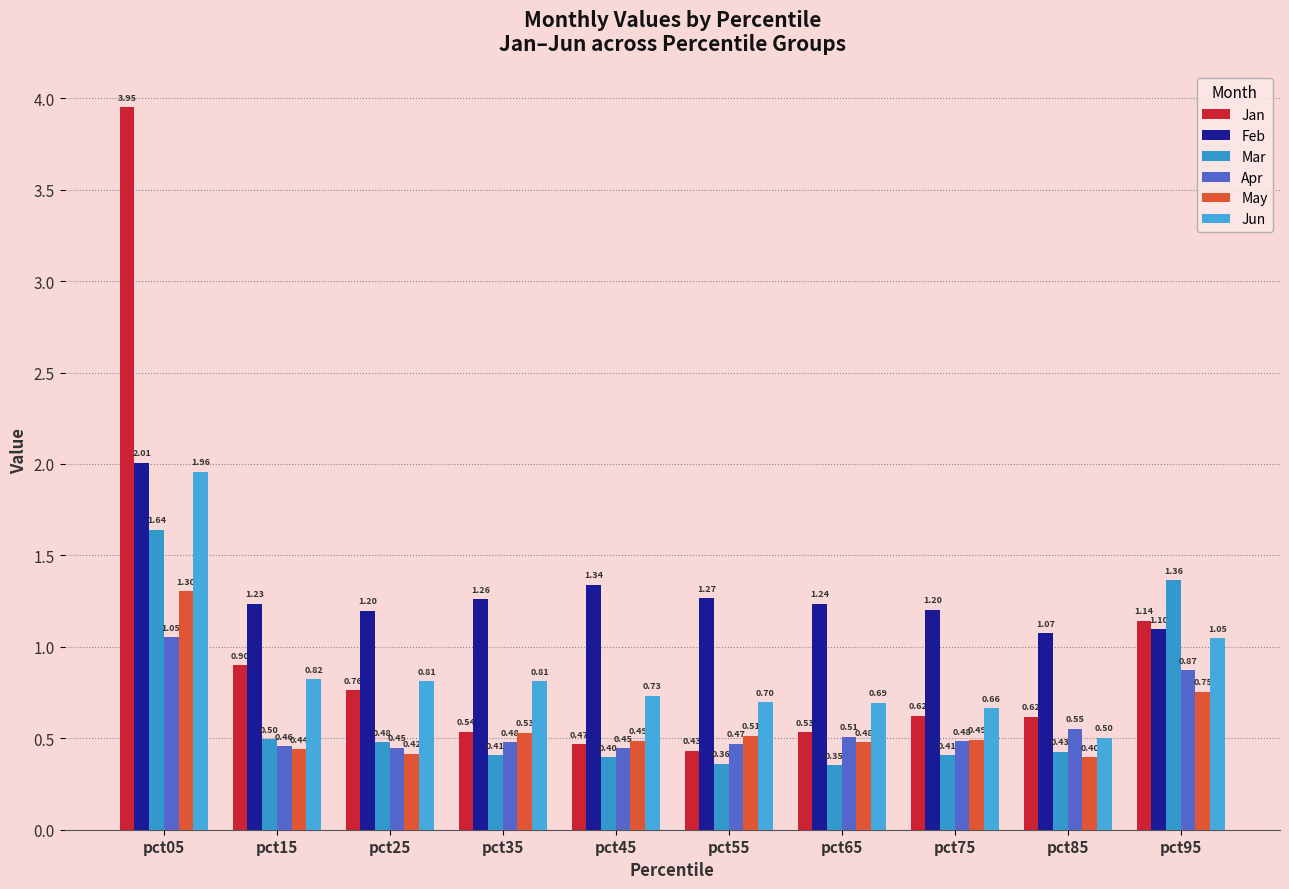

Which series has the largest total across all categories?

Feb